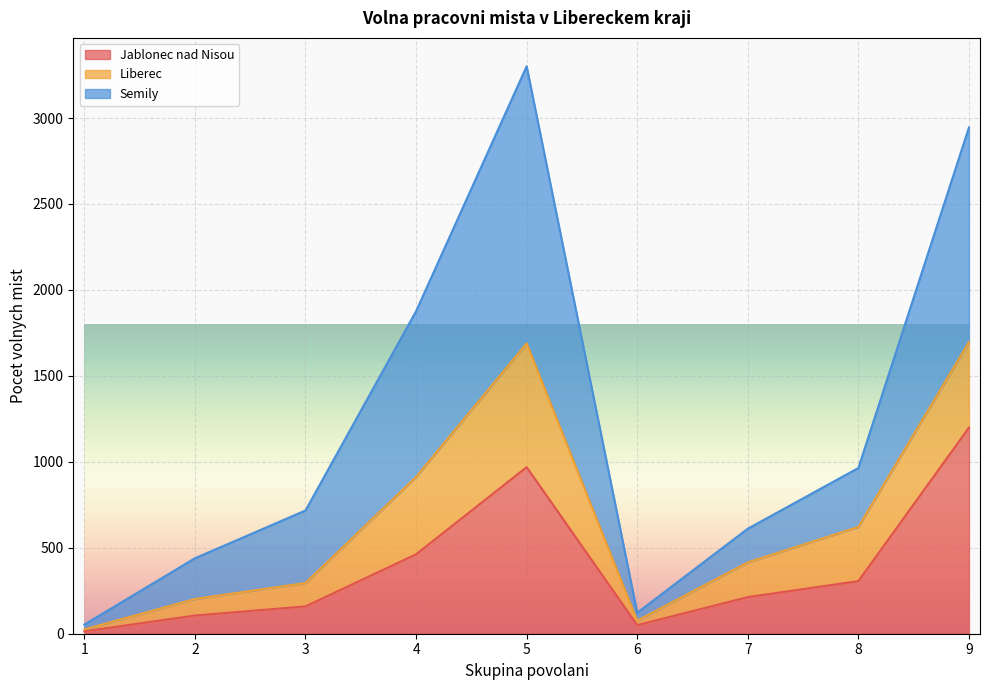

Where does the Semily series first go above 717?

4